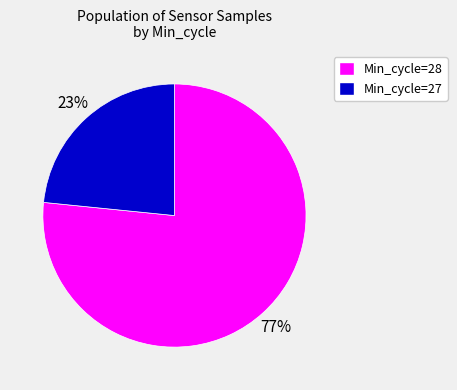

What percentage is the Min_cycle=28 slice, to the nearest percent?

77%